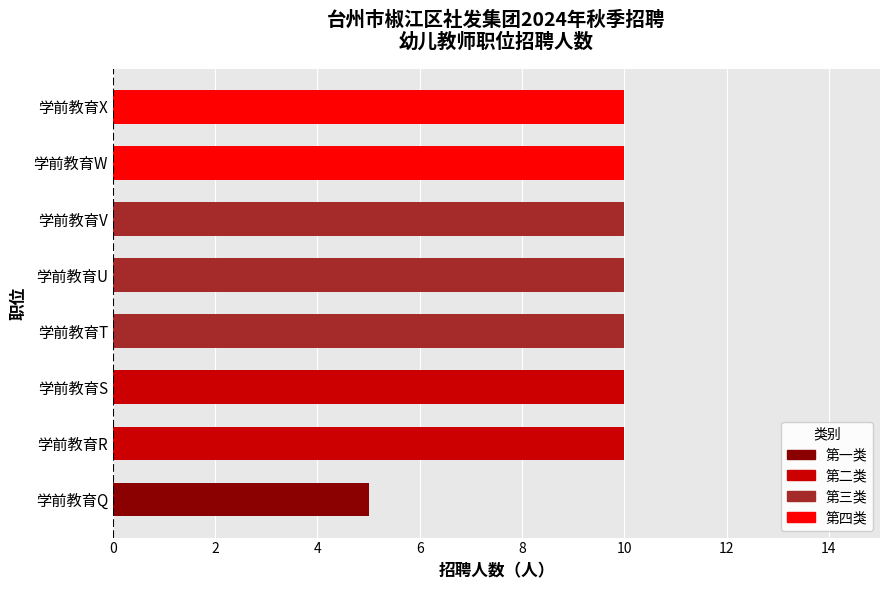

How many bars are there in total?

8